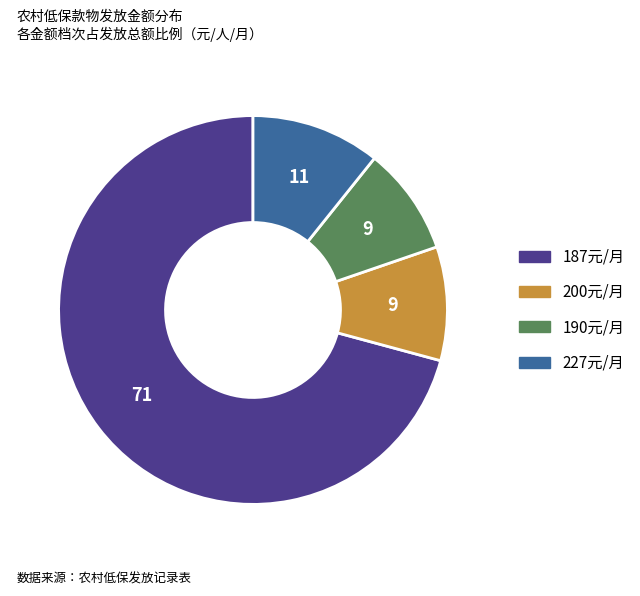

True or false: 227元/月 accounts for 19% of the total.

False